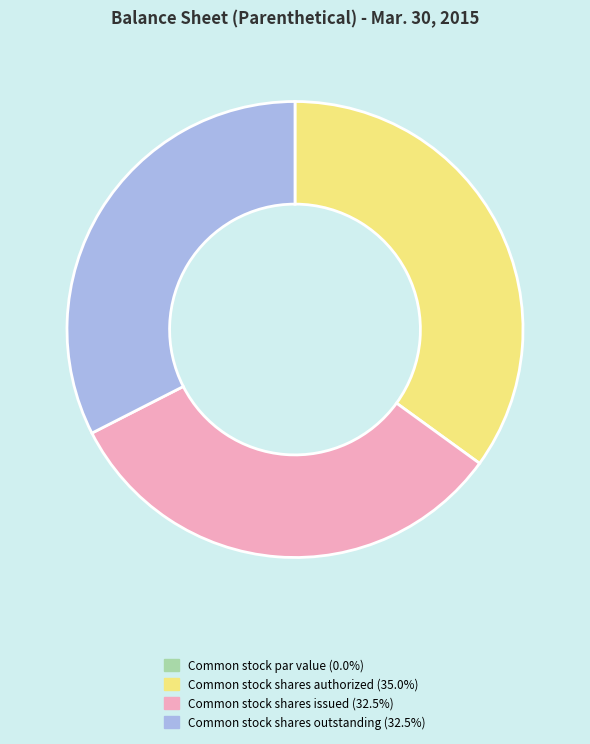

Does Common stock shares issued account for over 50% of the chart?

No